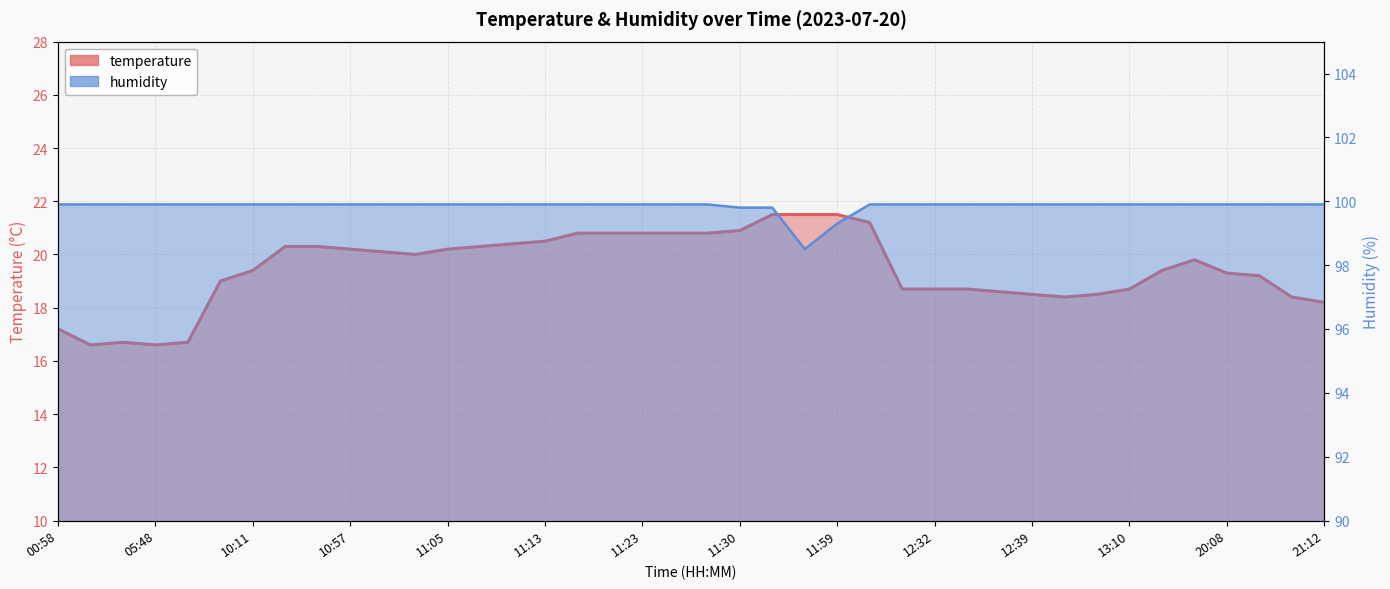

Does the chart have visible grid lines?

Yes